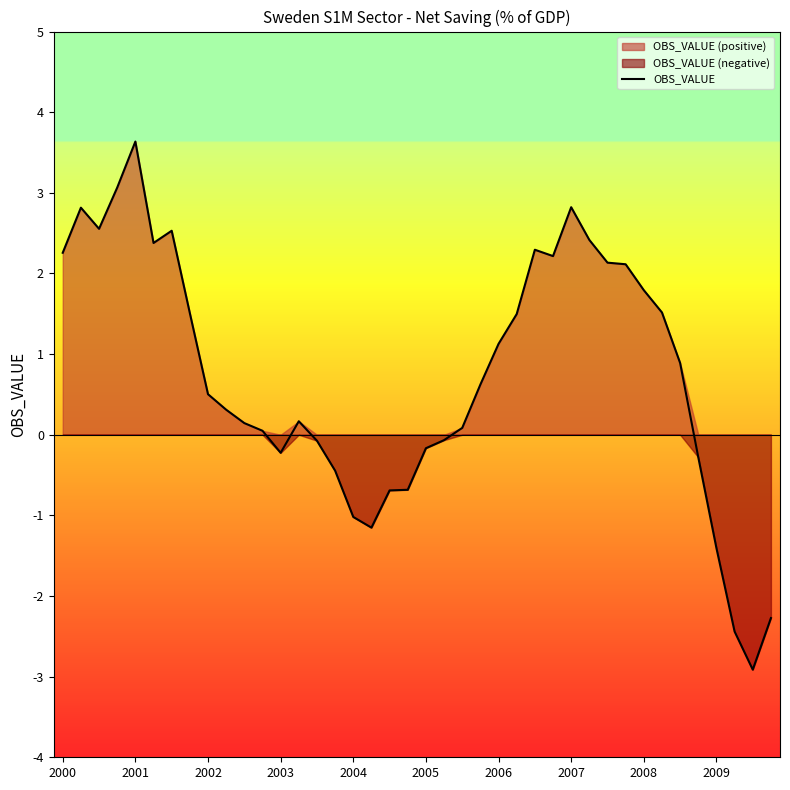

The value of OBS_VALUE at 2007 is 3.9. True or false?

False